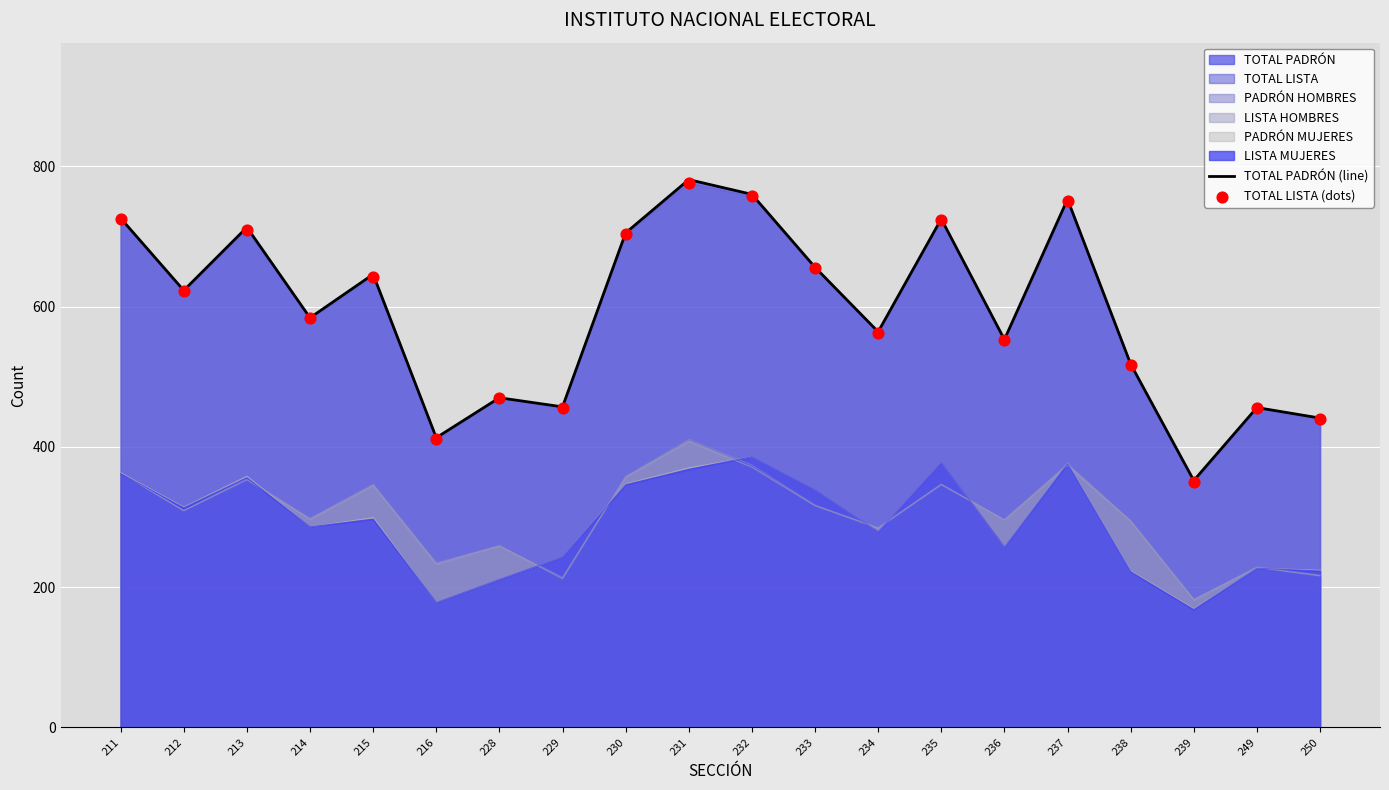

Which series has the largest total across all categories?

TOTAL PADRÓN (line)